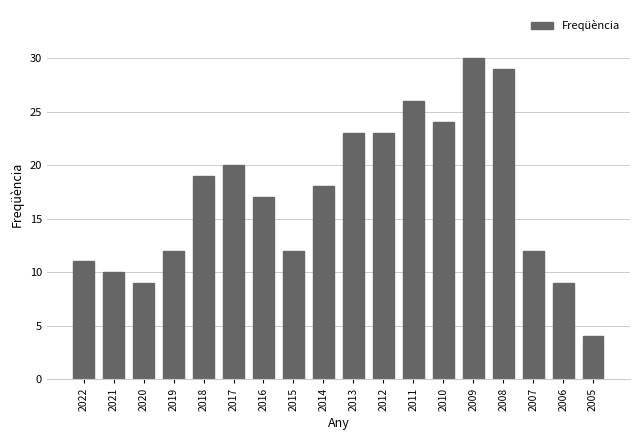

Is it true that the value at 2008 is 14?

False